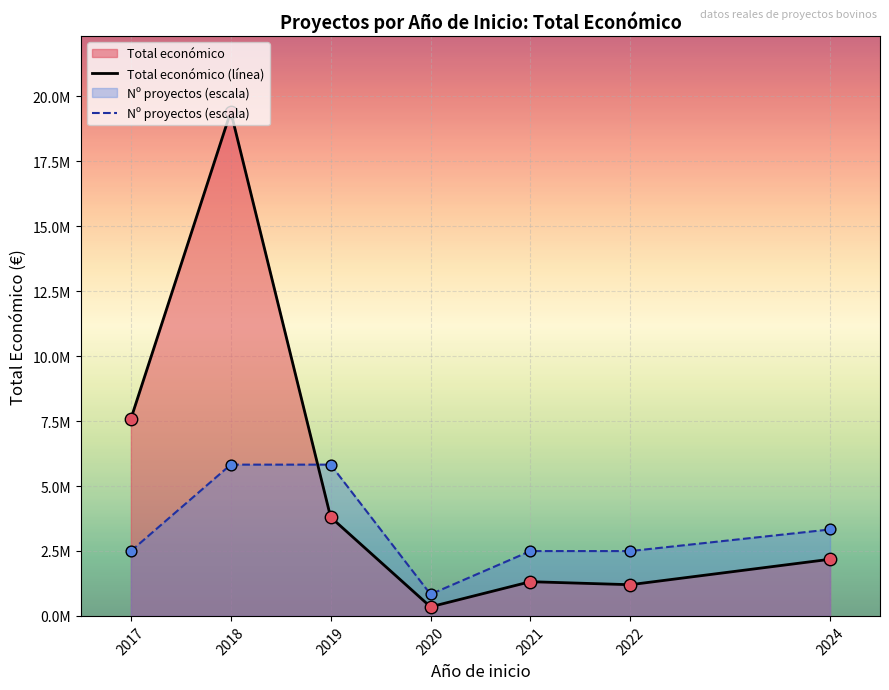

Which series has the largest total across all categories?

Total económico (línea)